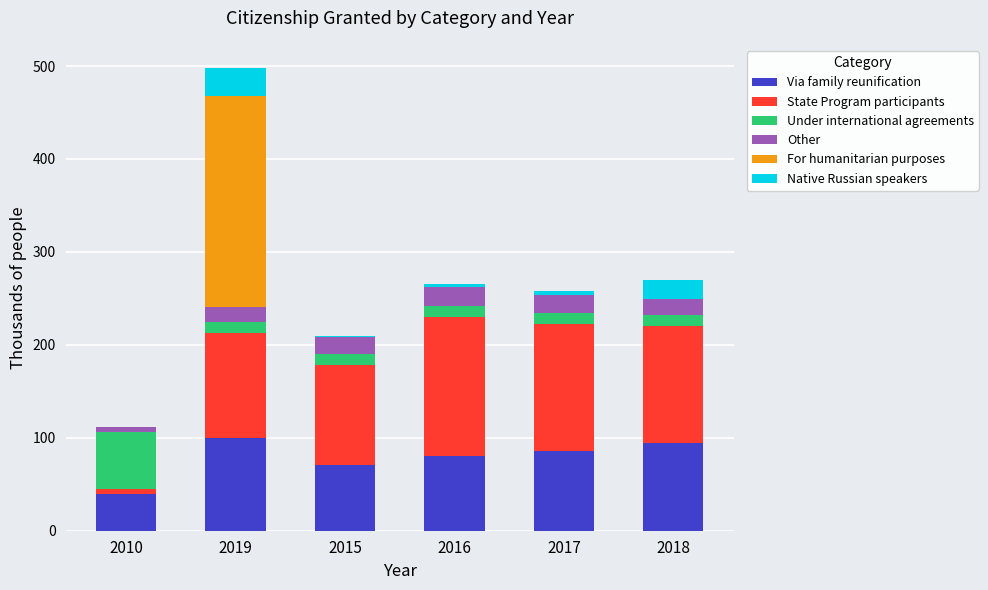

What is the sum of all Via family reunification values?

471.1